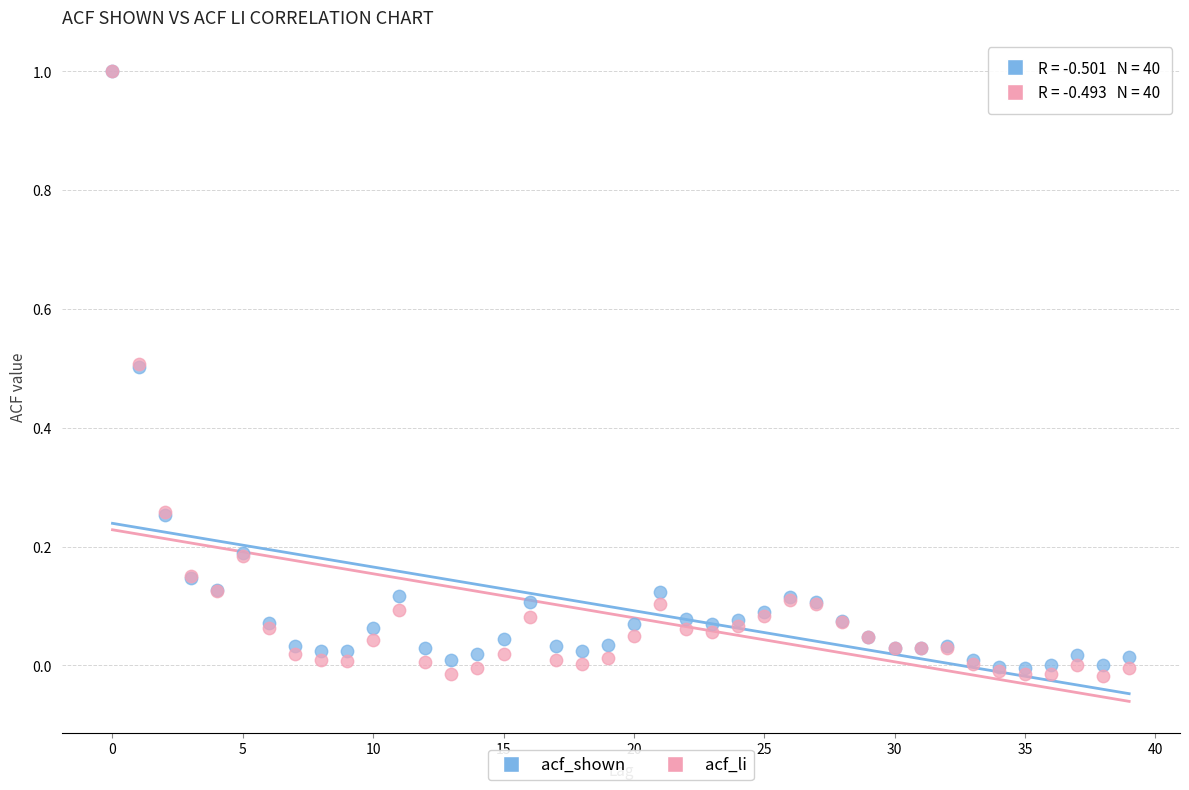

What are all the series names shown in the legend?

acf_shown, acf_li